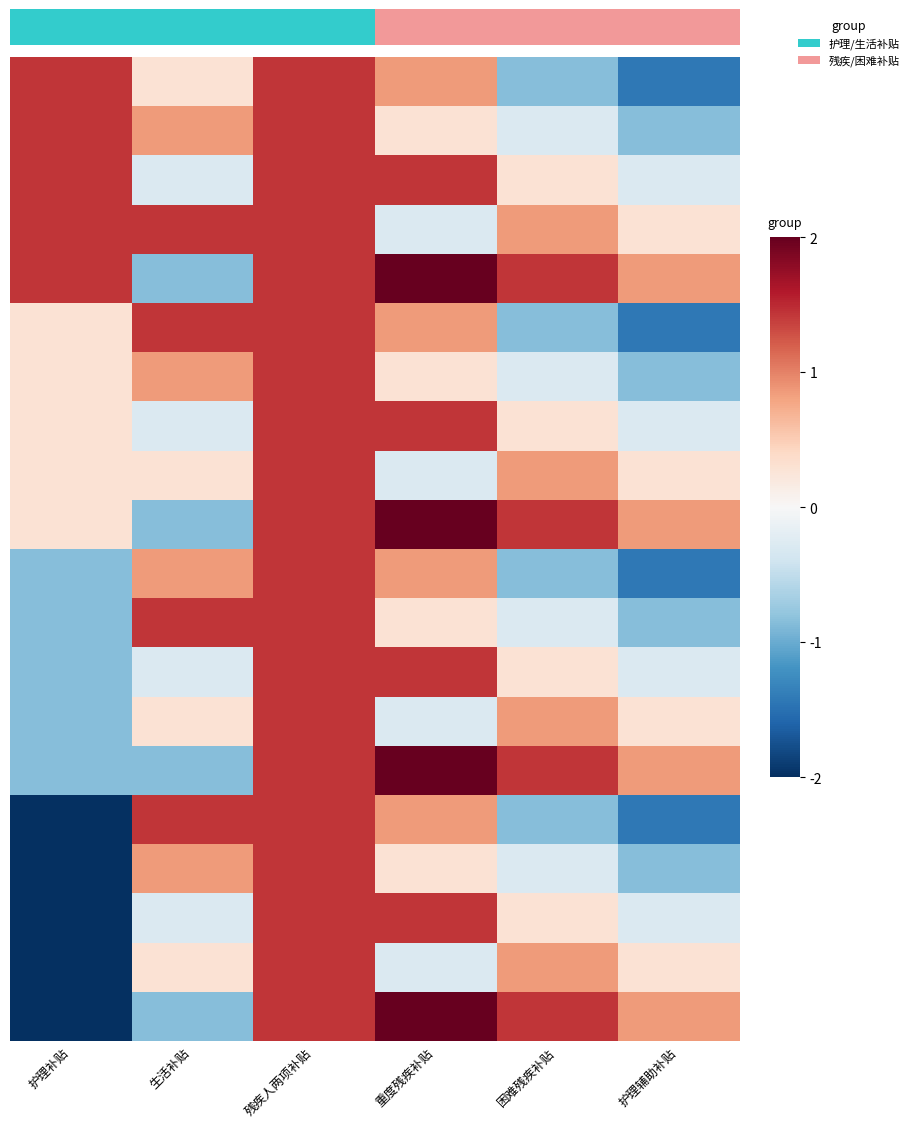

What is the maximum value shown in the chart?

2.0